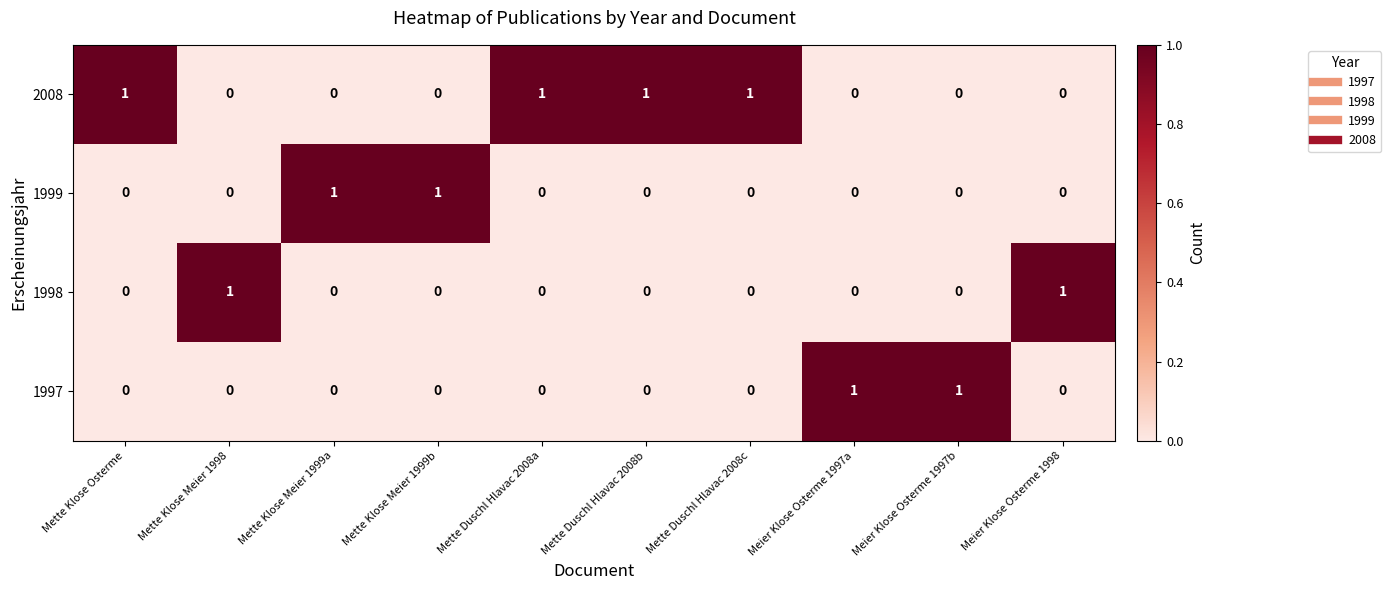

Count the 2008 values in the range 0 to 1.

10